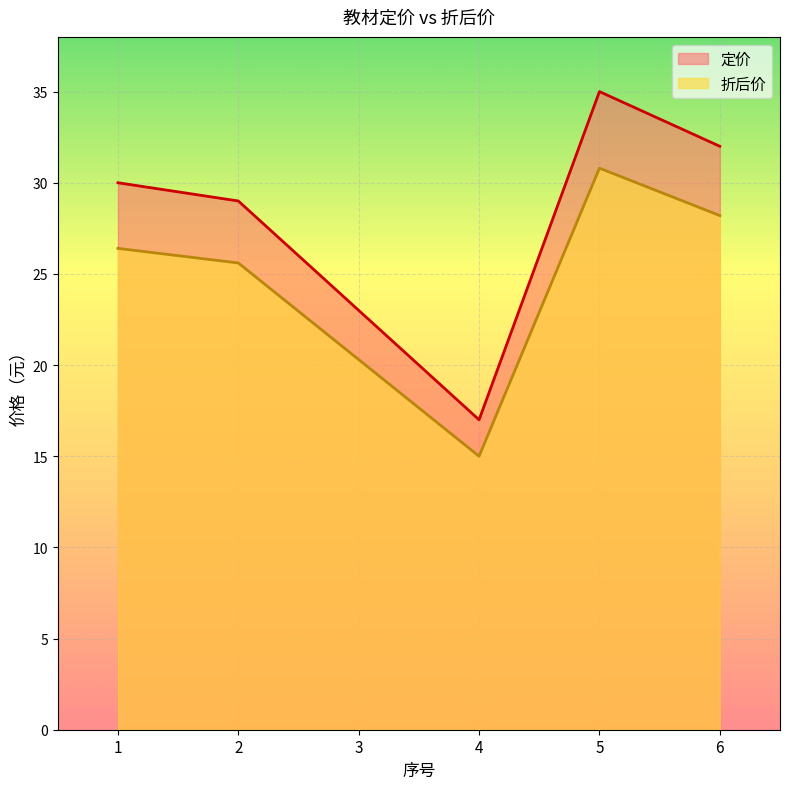

What is the spread (max minus min) of values at 6?

3.8